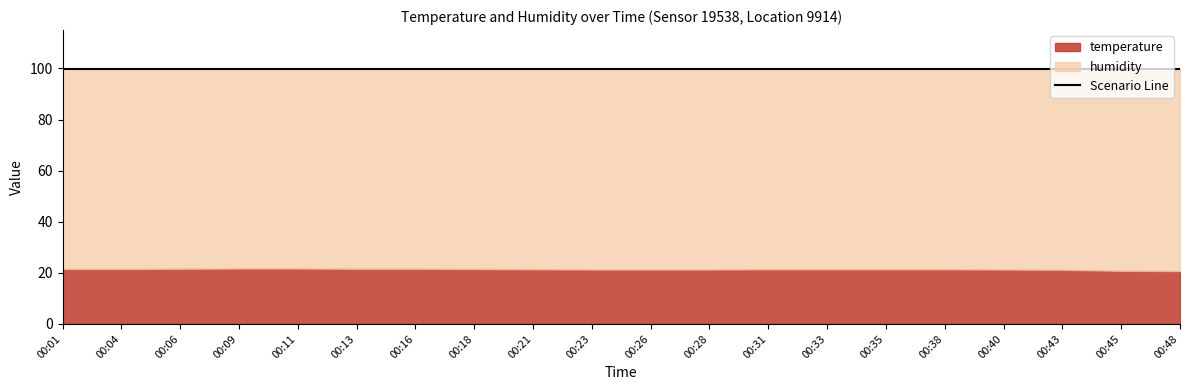

The temperature series shows 11.2 at 00:09. True or false?

False